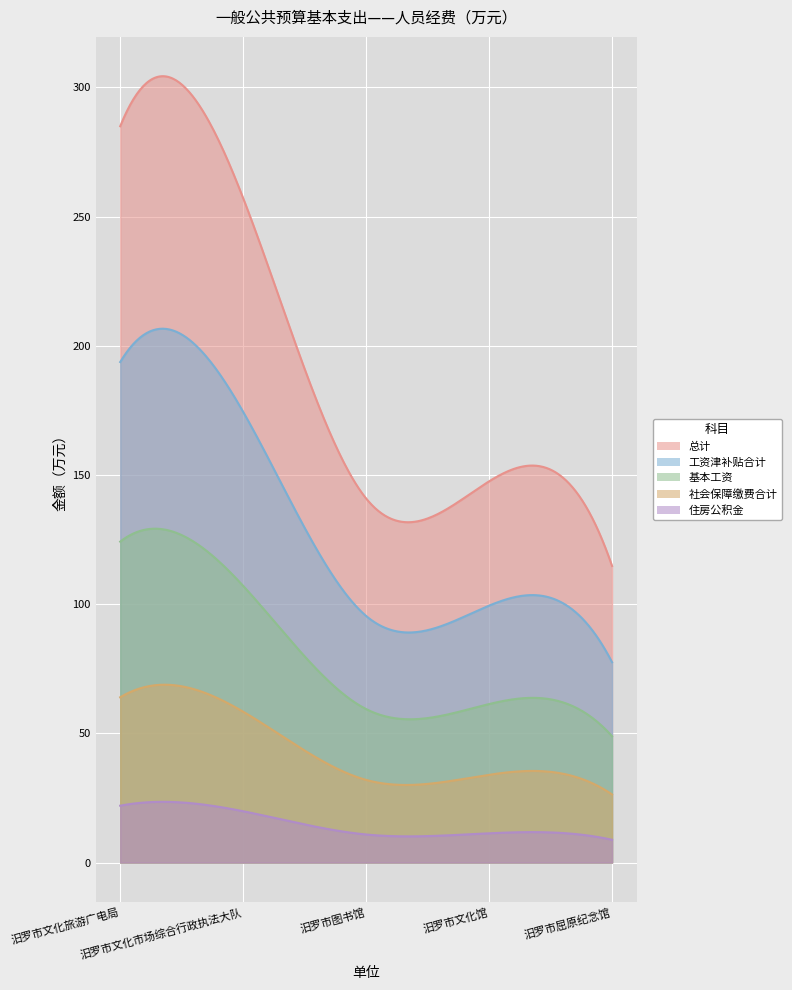

What is the difference between the second highest and minimum values in the 总计 series?

142.3